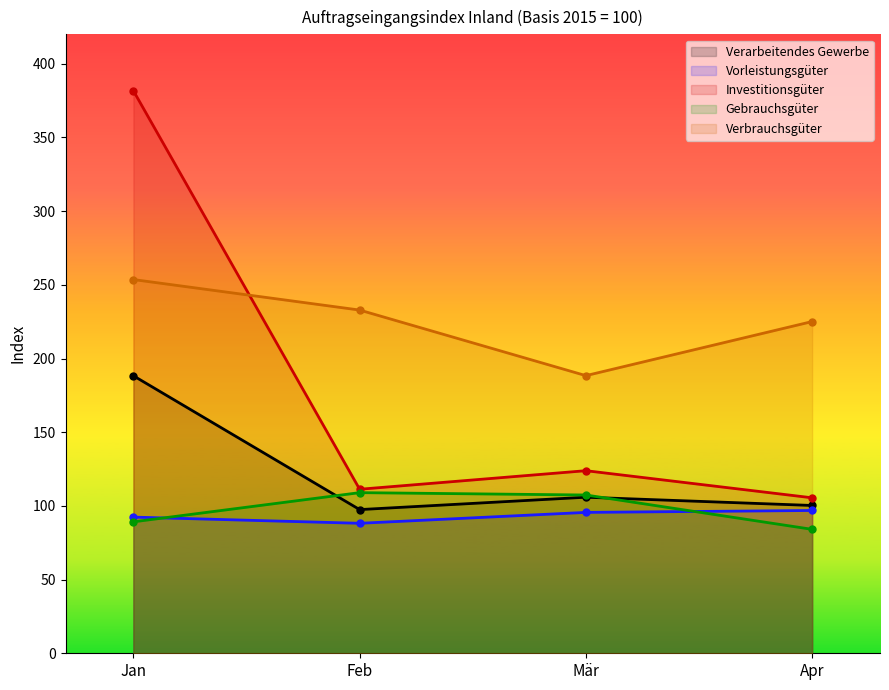

Reading left to right, transcribe all the data shown in this chart.

Verarbeitendes Gewerbe: 188.3	97.5	105.9	100.3
Vorleistungsgüter: 92.4	88.2	95.6	96.9
Investitionsgüter: 381.7	111.3	123.9	105.5
Gebrauchsgüter: 89.2	109.0	107.4	84.1
Verbrauchsgüter: 253.6	232.9	188.4	225.1